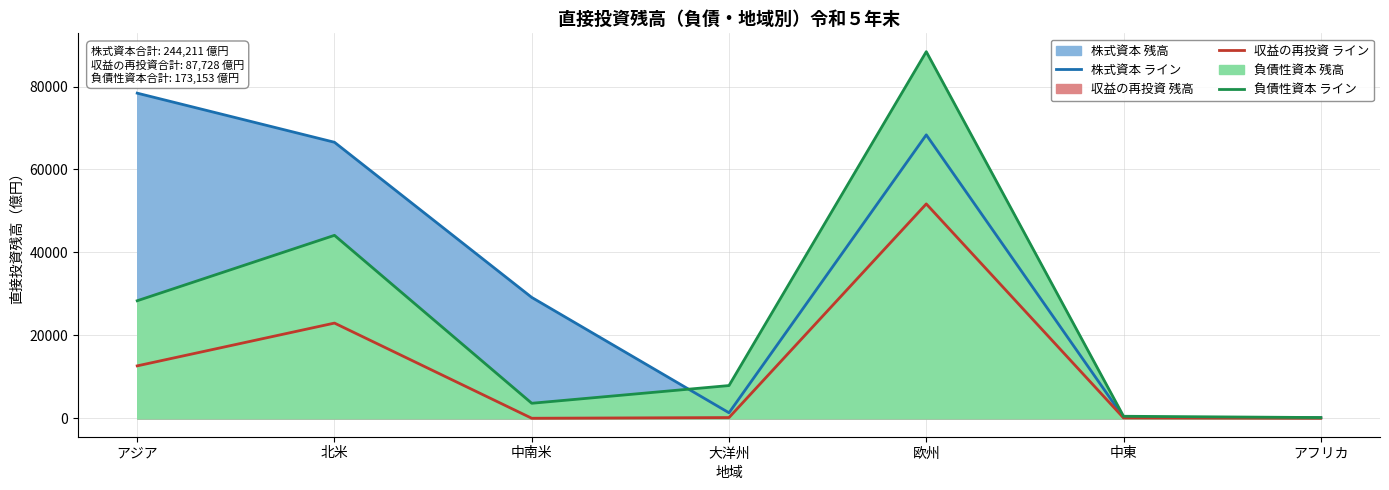

How many values in the 負債性資本 ライン series exceed 7915?

3